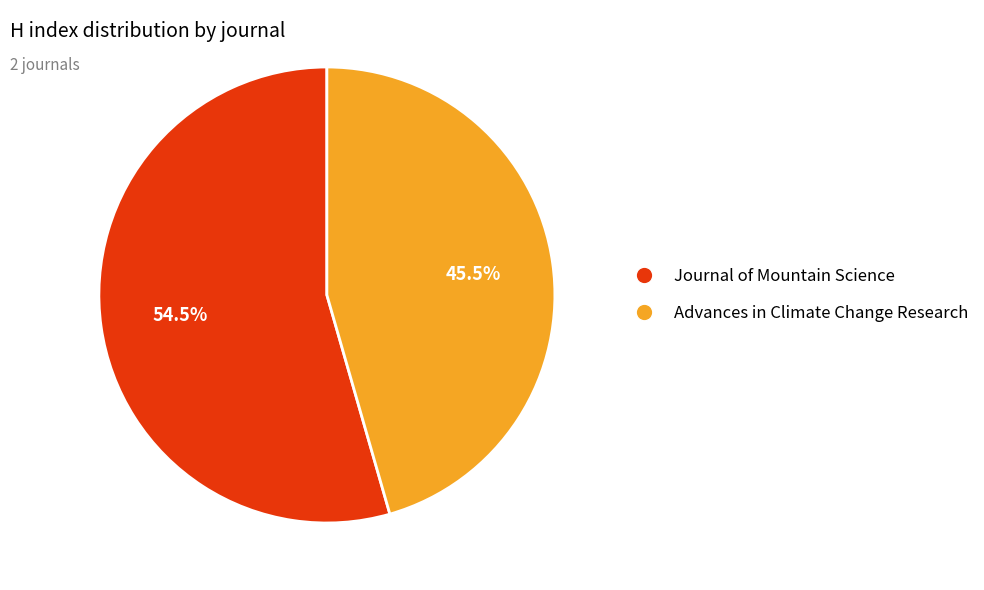

Which slice is the smallest?

Advances in Climate Change Research